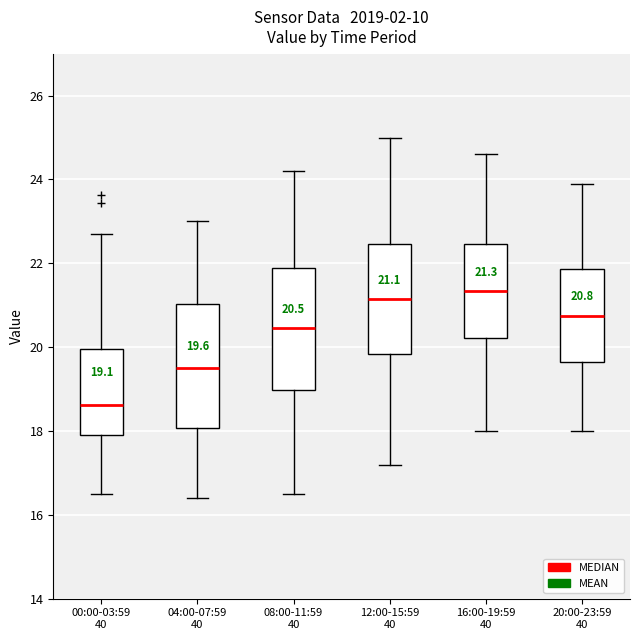

Which box has the lowest median line?

00:00-03:59 40